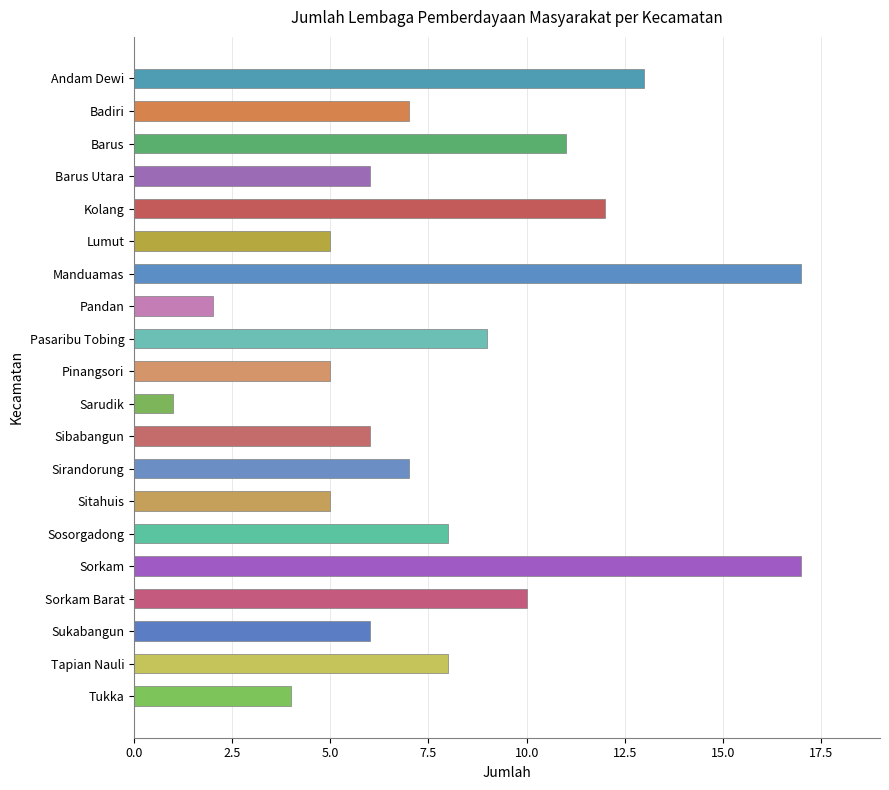

How many categories are shown in the chart?

20